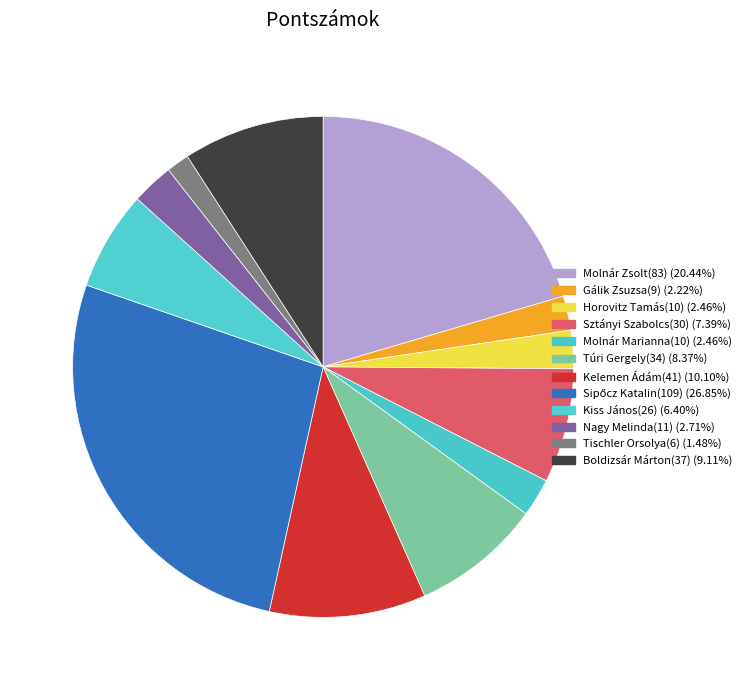

Is there any slice that represents more than half of the pie?

No